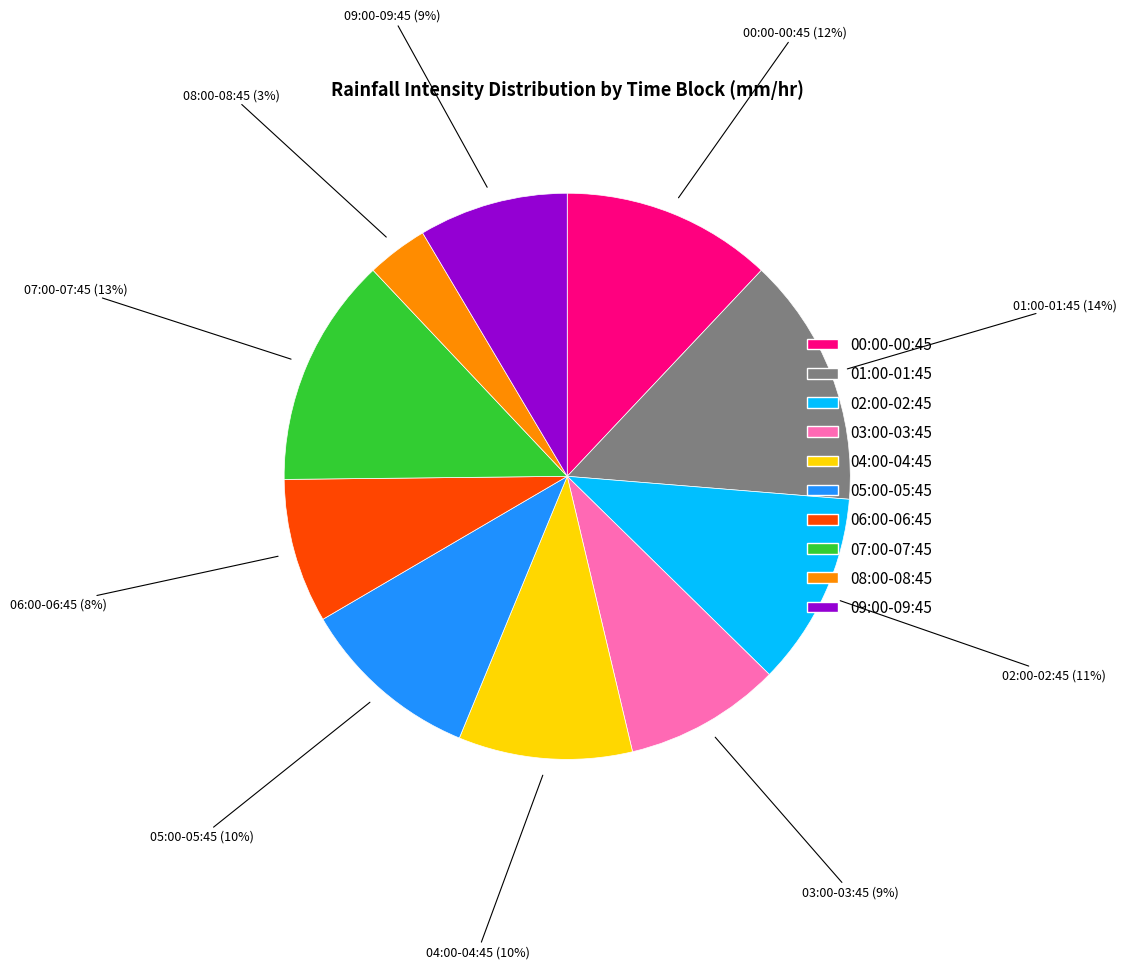

Which category has the biggest portion of the pie?

01:00-01:45